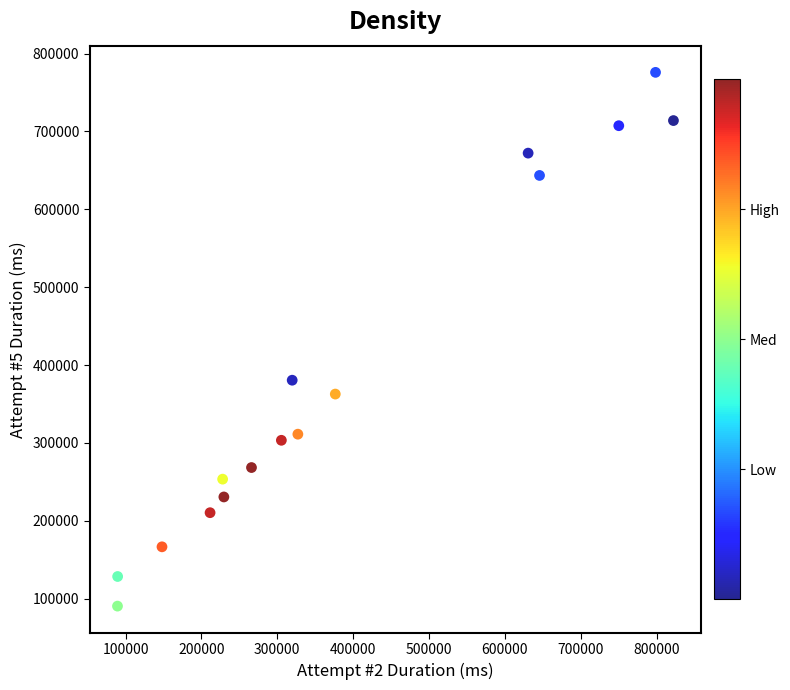

What is the range of Y values (max minus min)?

685436